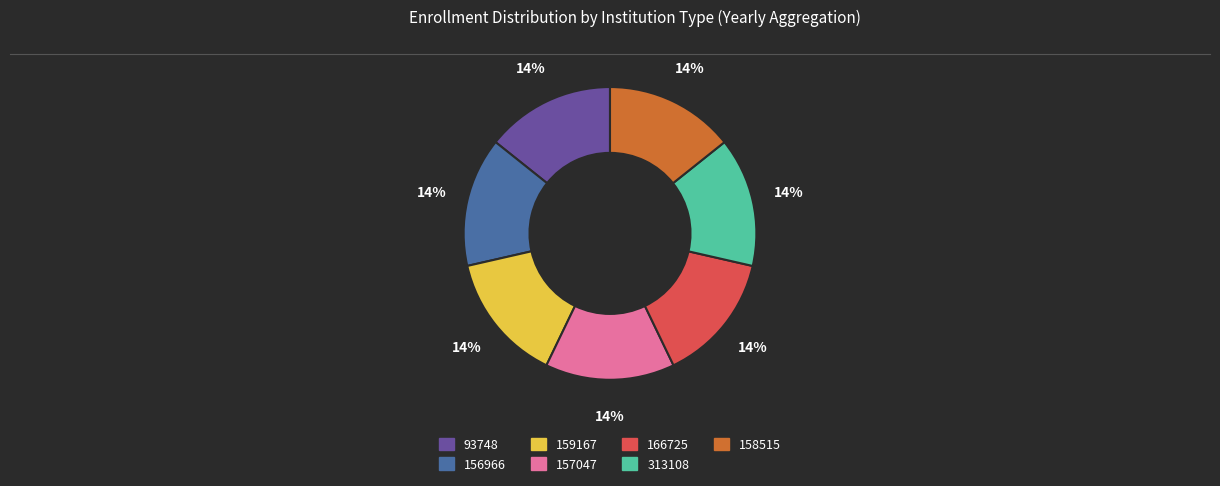

Is there a majority slice in this chart?

No